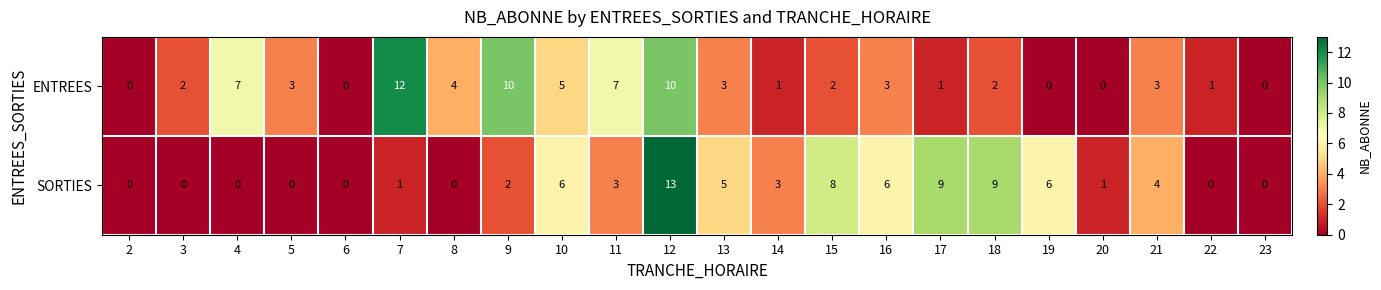

At 15, list the series in order from smallest to largest.

ENTREES, SORTIES